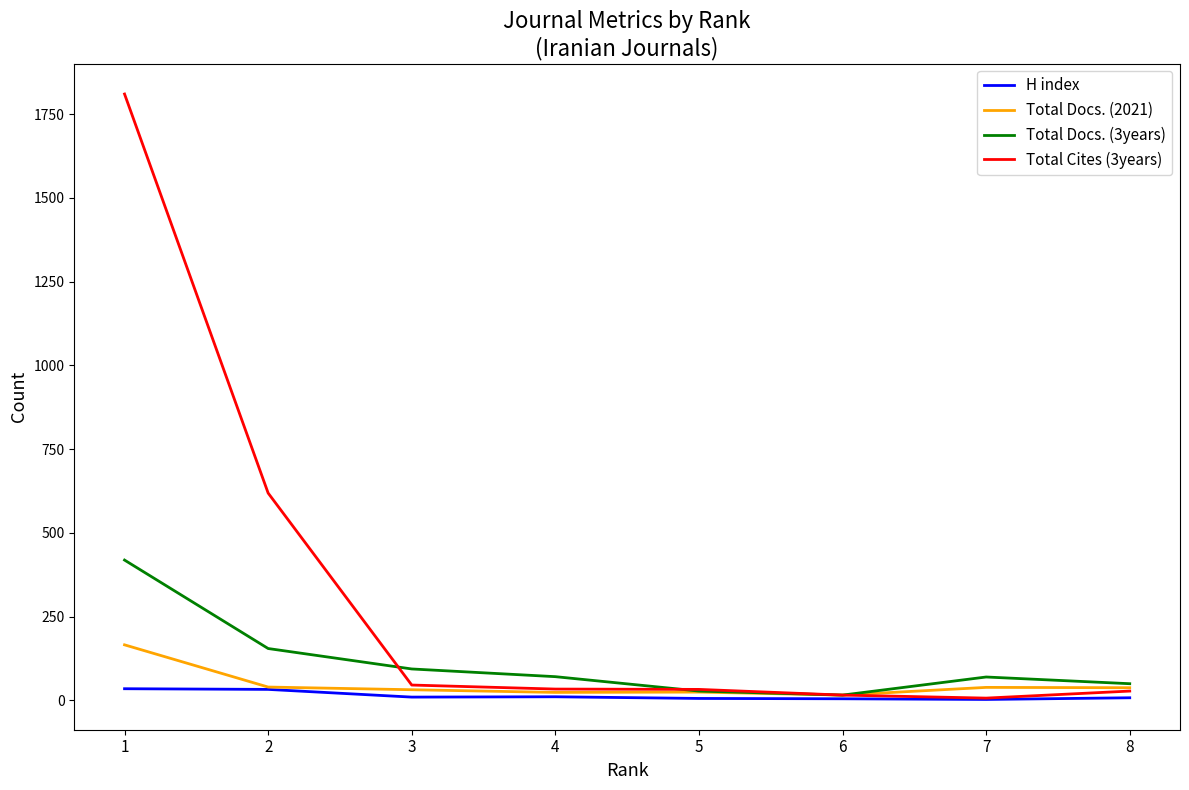

Rank the series by their maximum value, from highest to lowest.

Total Cites (3years), Total Docs. (3years), Total Docs. (2021), H index